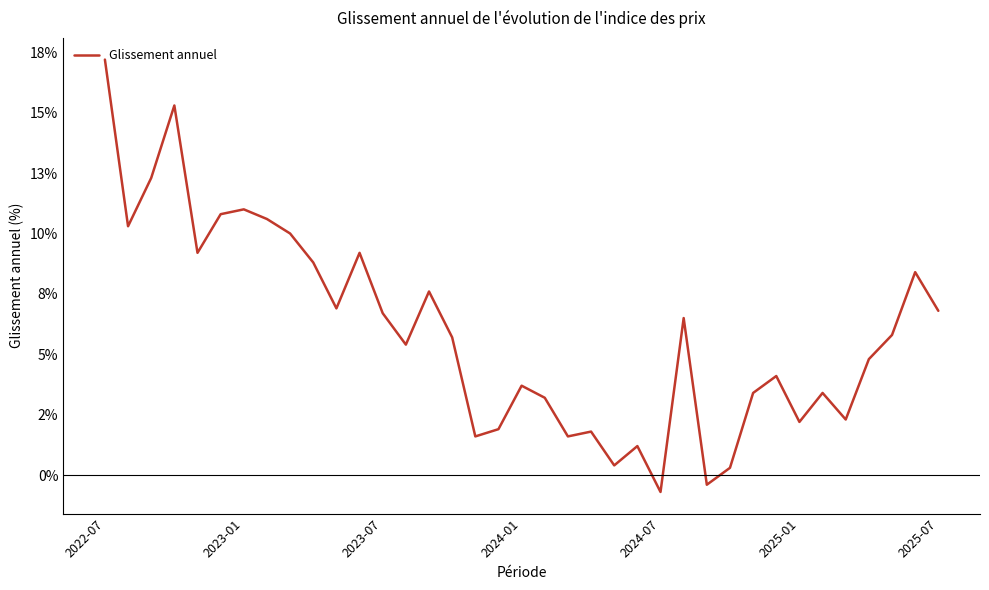

Reading left to right, extract all data points from this chart.

0.2	0.1	0.1	0.2	0.1	0.1	0.1	0.1	0.1	0.1	0.1	0.1	0.1	0.1	0.1	0.1	0.0	0.0	0.0	0.0	0.0	0.0	0.0	0.0	-0.0	0.1	-0.0	0.0	0.0	0.0	0.0	0.0	0.0	0.0	0.1	0.1	0.1